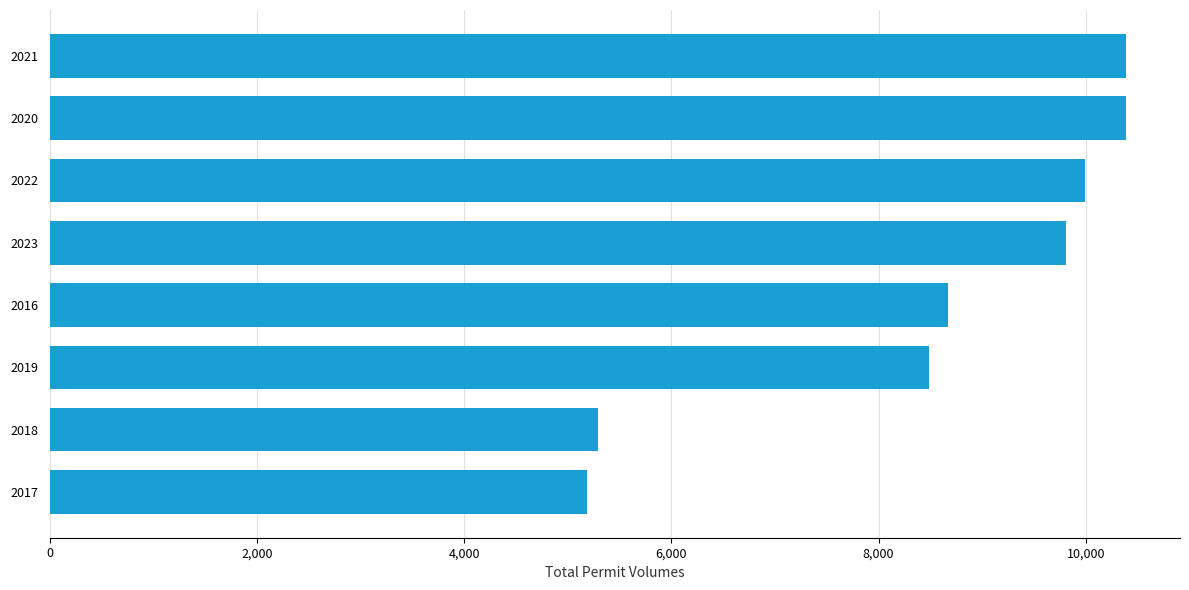

What is the difference between the second highest and minimum values?

5205